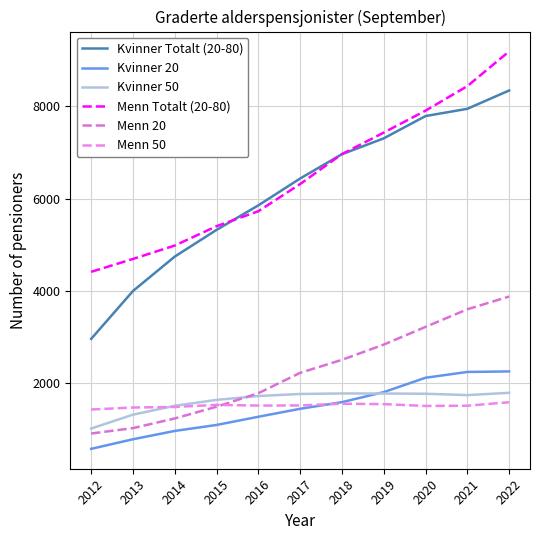

How many lines are shown in the chart?

6